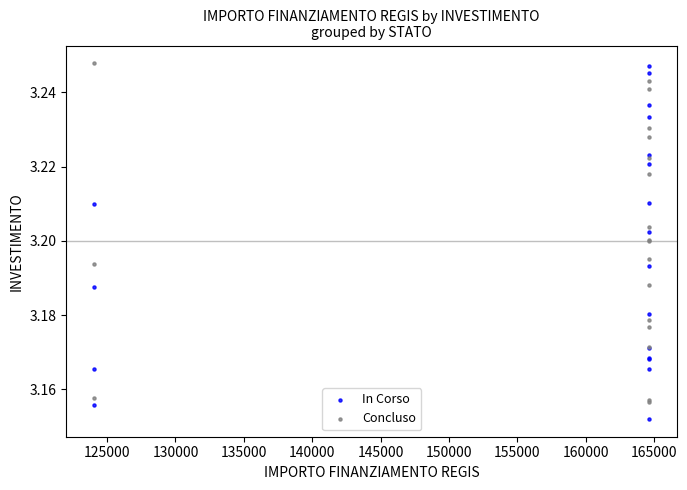

Which series contains the lowest Y value?

In Corso